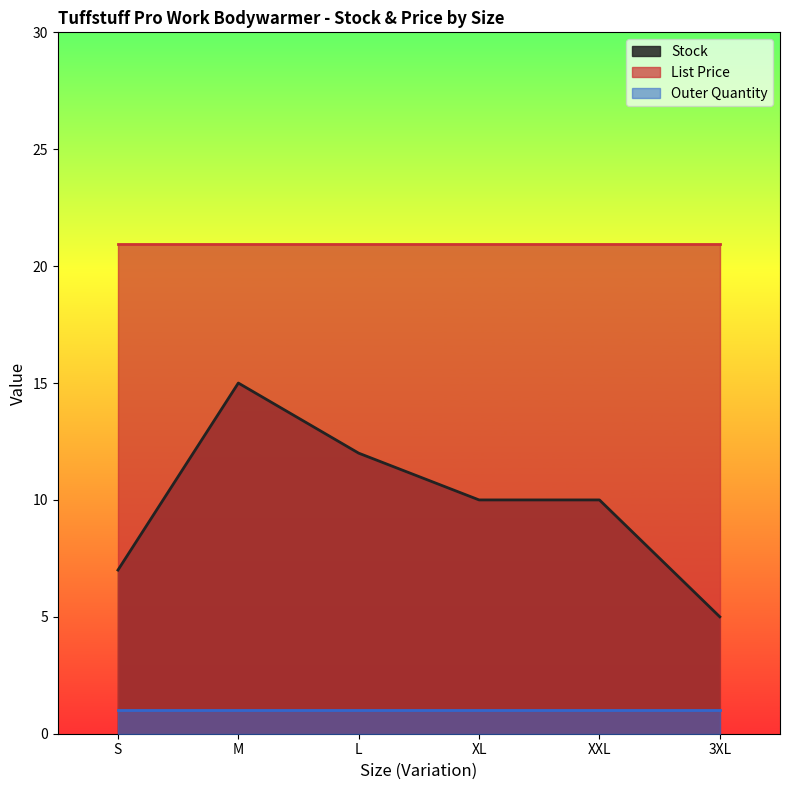

What is the highest value of the Outer Quantity series?

1.0